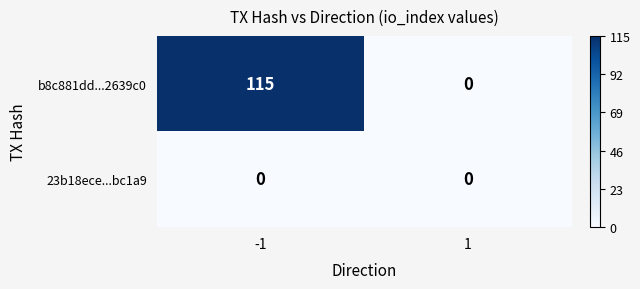

What is the greatest value displayed?

115